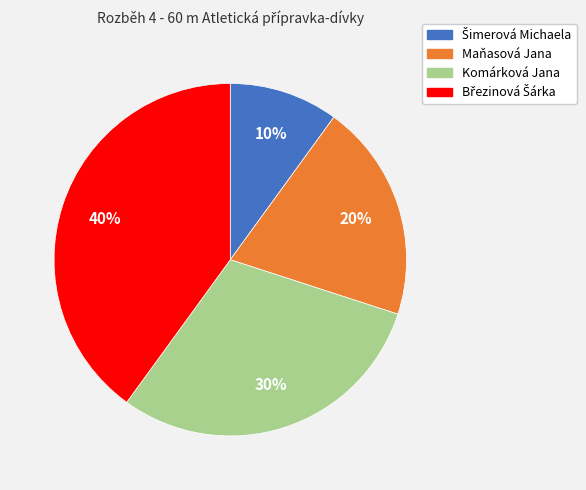

Is it true that Maňasová Jana is 20% of the pie?

True